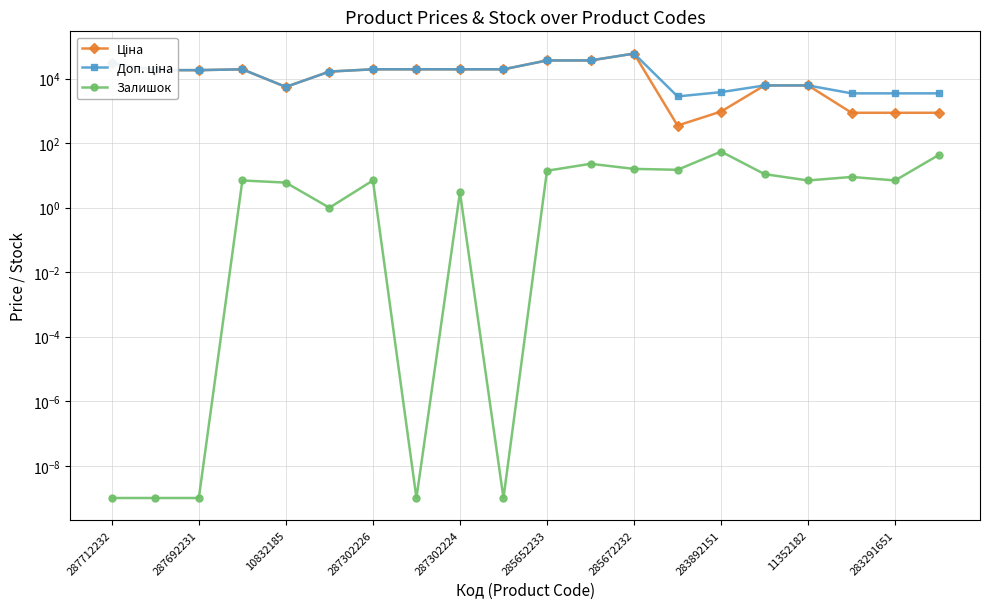

How many data points in Залишок are less than 7?

8